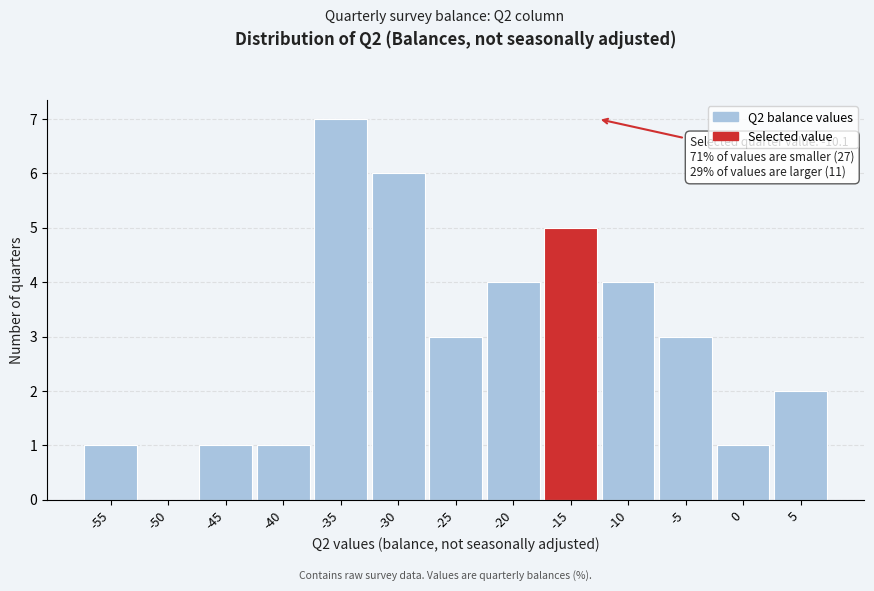

Reading right to left, what are all the values shown in this chart?

5=2	0=1	-5=3	-10=4	-15=5	-20=4	-25=3	-30=6	-35=7	-40=1	-45=1	-50=0	-55=1